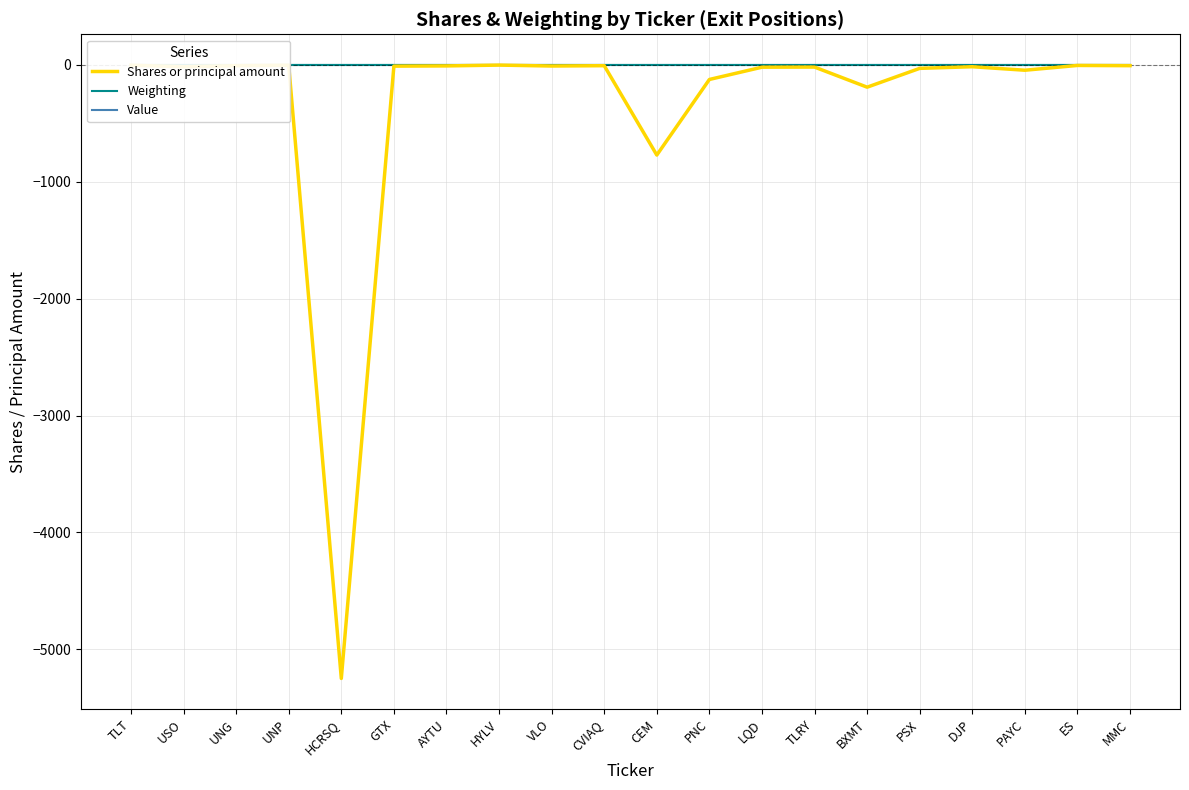

True or false: Weighting and Value cross at least once.

False